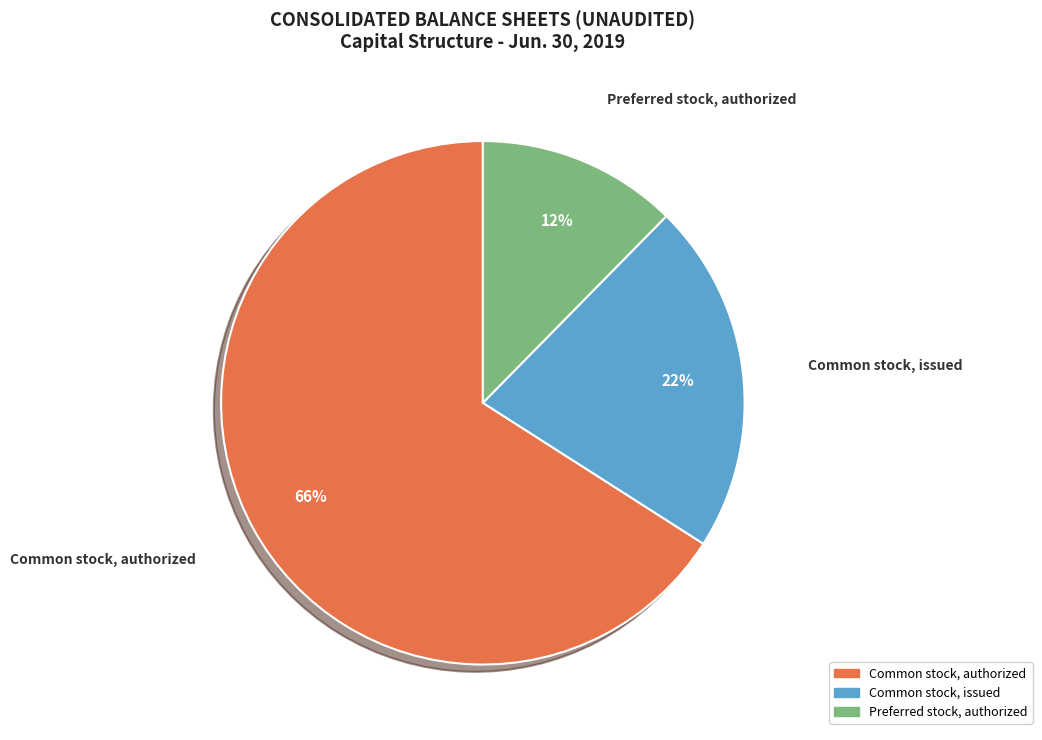

To the nearest percent, what portion does Common stock, authorized represent?

66%